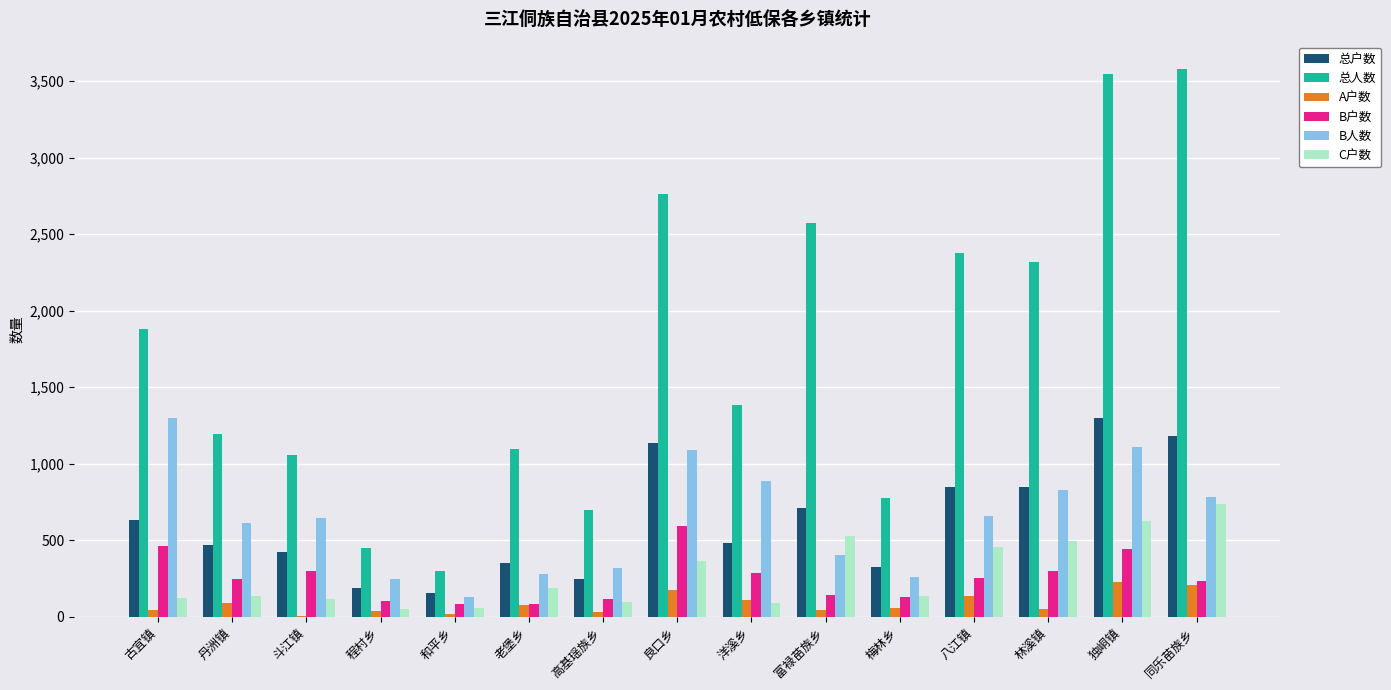

At which label does B人数 first exceed 649?

古宜镇